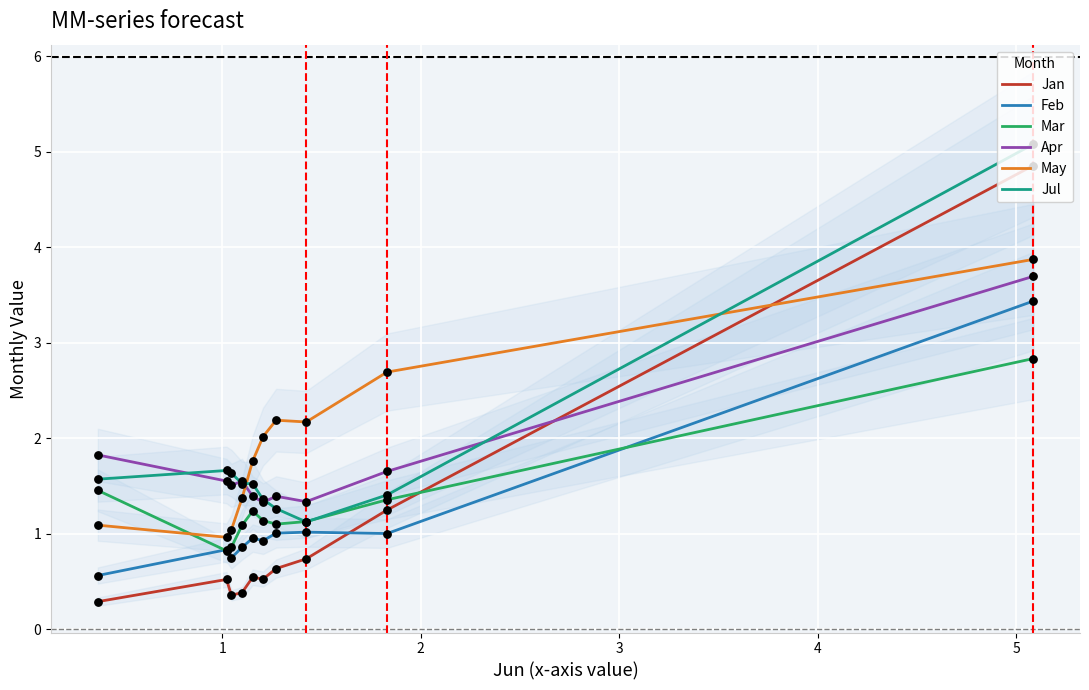

Which series has the largest total across all categories?

May